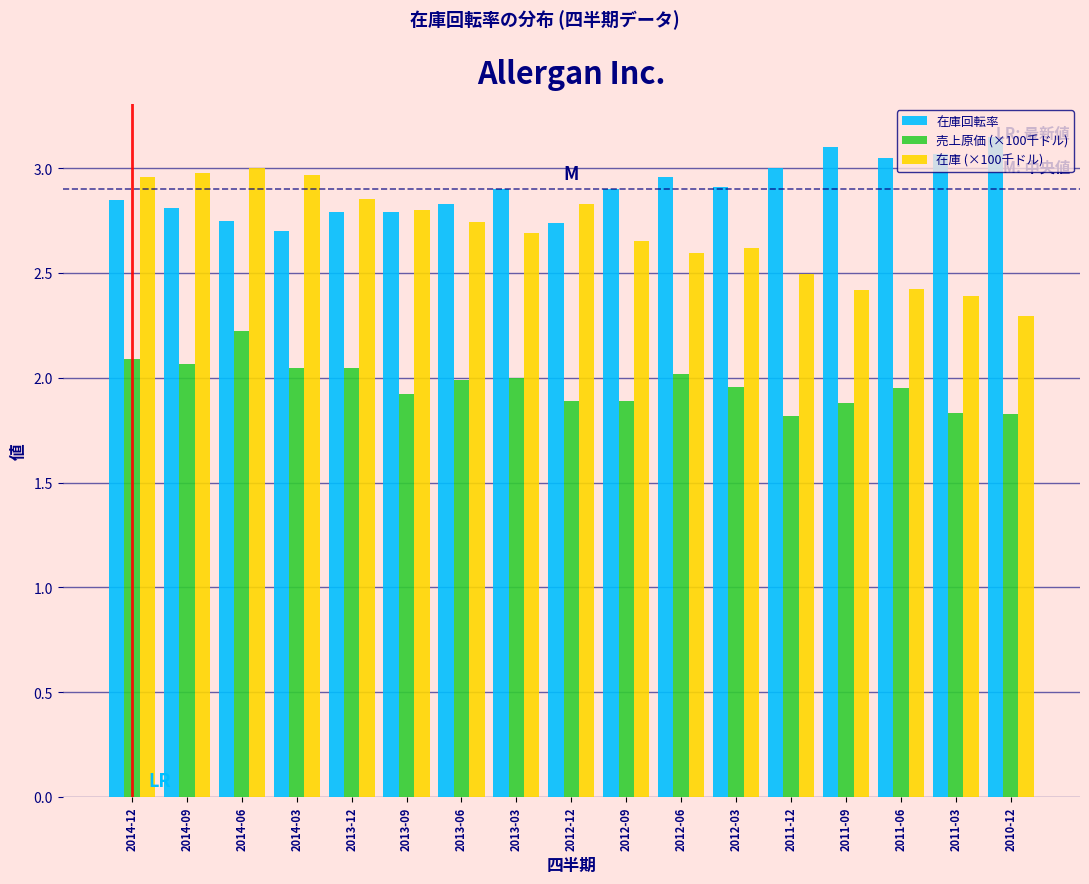

What is the minimum value shown in the chart?

1.8